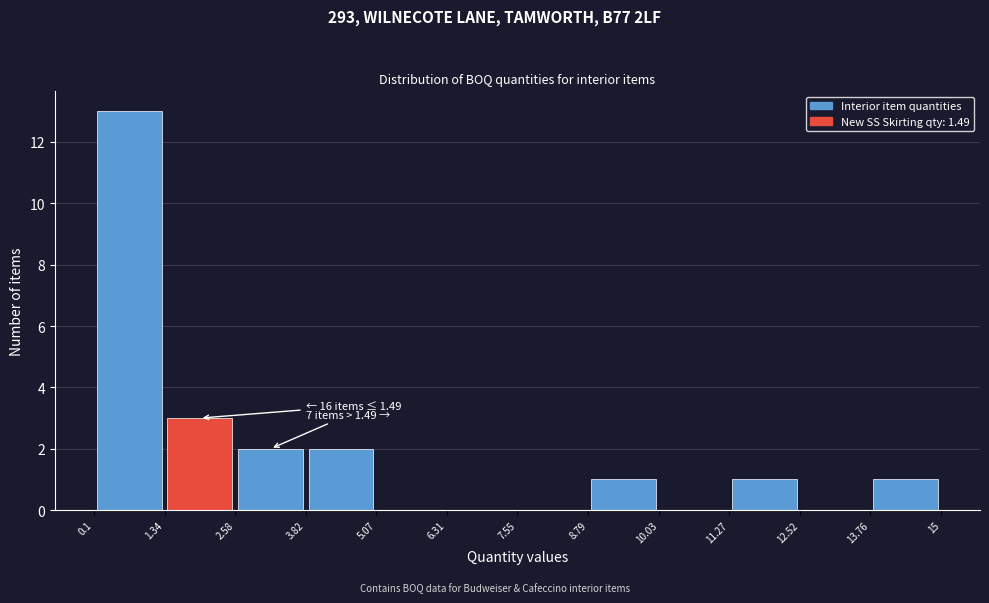

Over which range of the x-axis is the bar tallest?

0.1 to 1.34